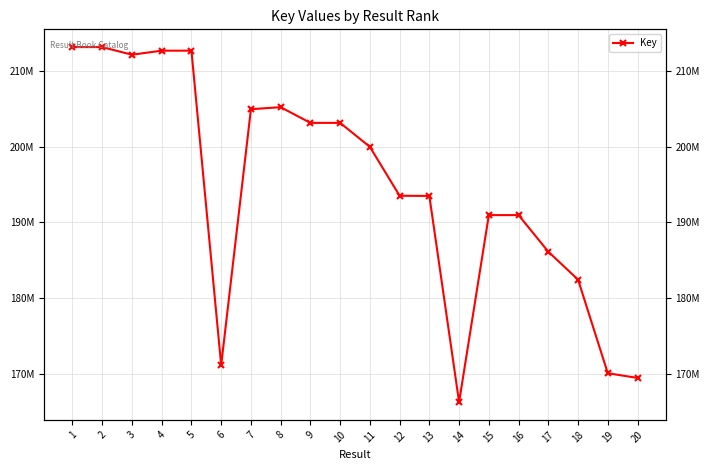

List the labels in order of value, largest first.

1, 2, 5, 4, 3, 8, 7, 9, 10, 11, 12, 13, 15, 16, 17, 18, 6, 19, 20, 14